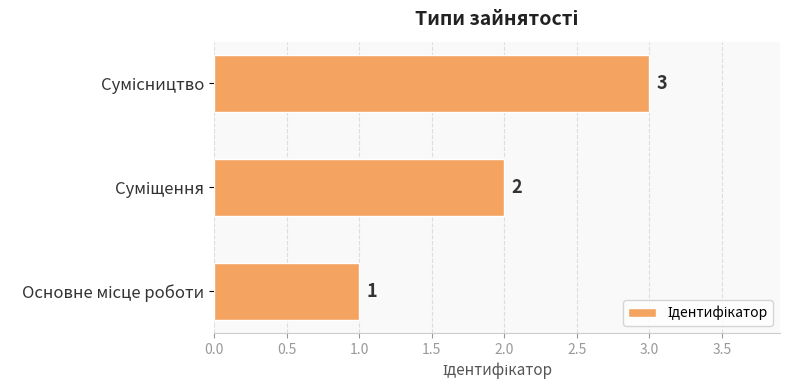

How many values are between 1 and 3?

3